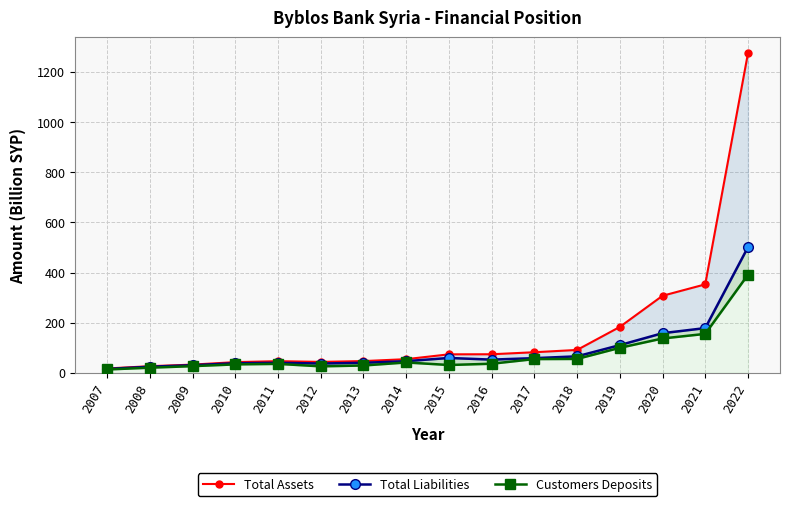

Is it true that Total Liabilities equals 178.3 at 2021?

True